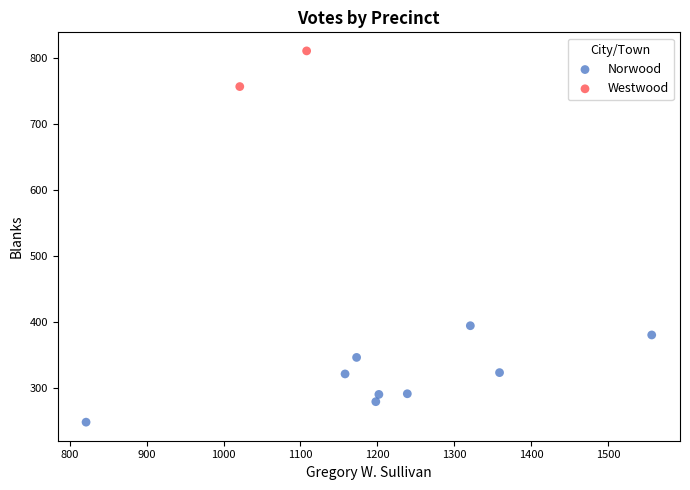

What are all the series names shown in the legend?

Norwood, Westwood